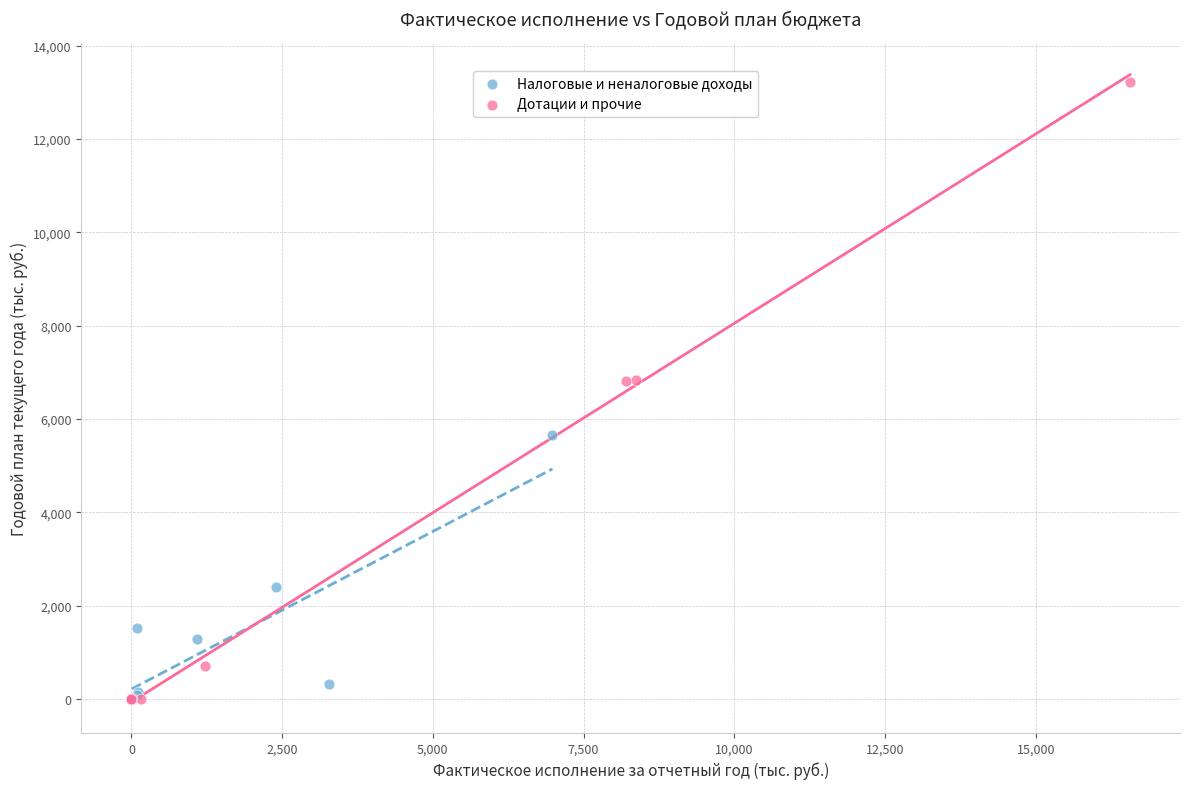

Which series has the widest spread of Y values?

Дотации и прочие